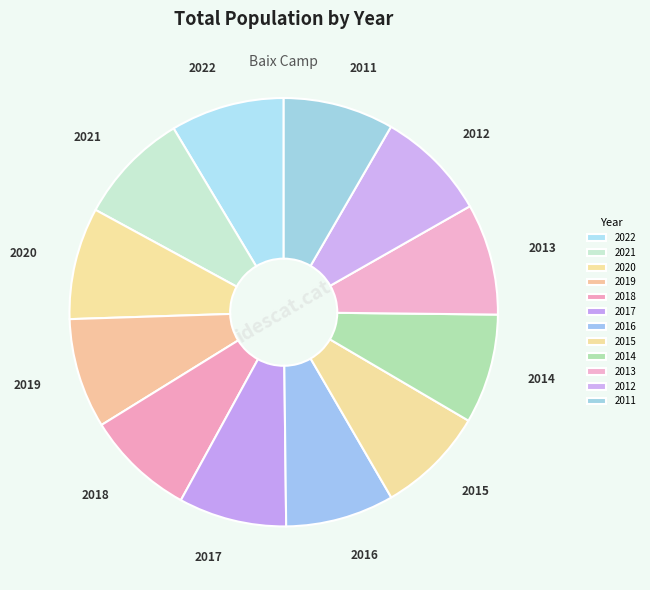

Count the number of slices in the pie.

12